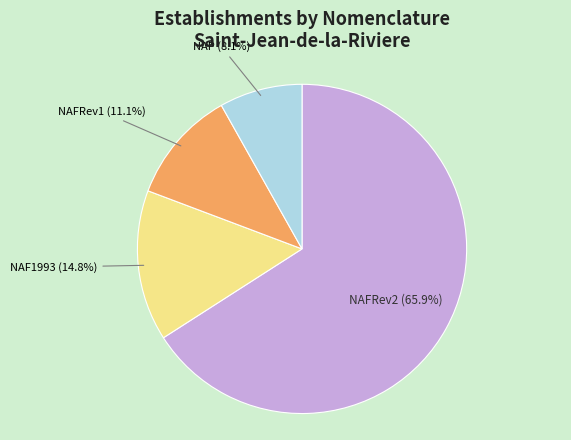

What is the majority slice?

NAFRev2